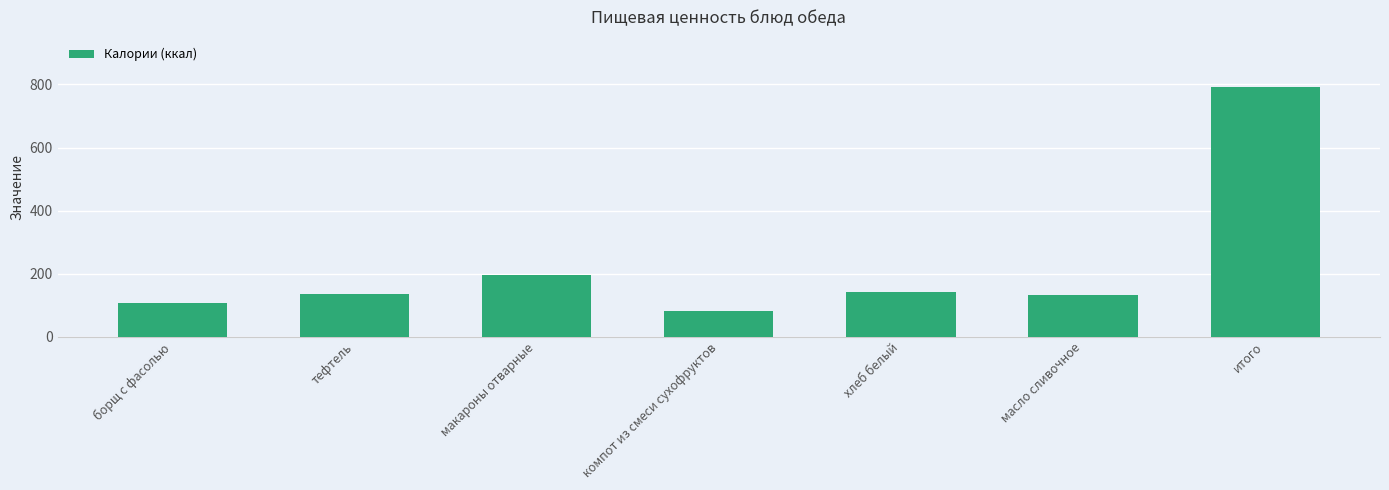

Is it true that the value at тефтель is 134.3?

True